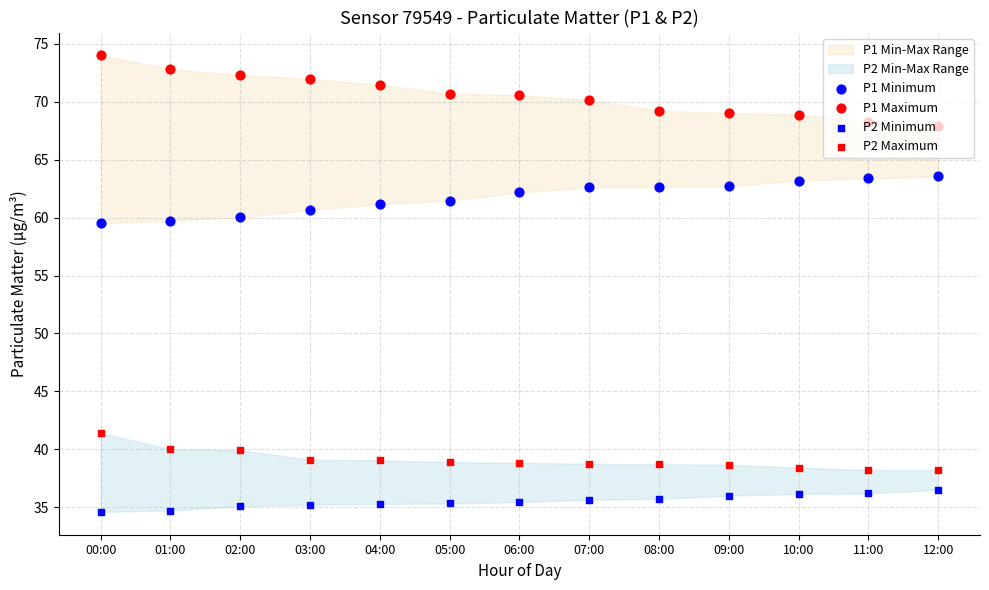

Which series has the largest total across all categories?

P1 Maximum